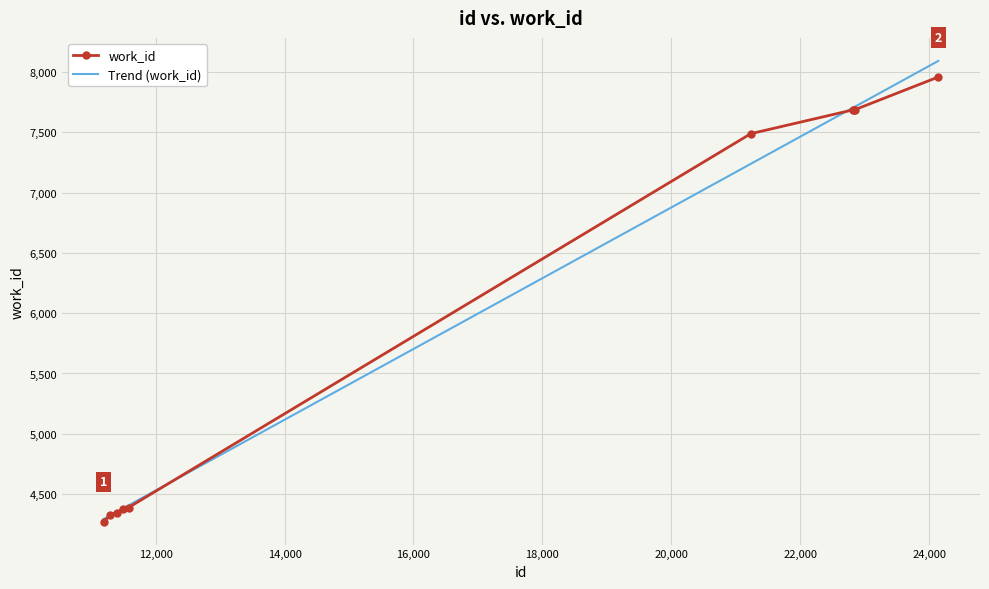

The chart shows a value of 4346 at 11399. True or false?

True